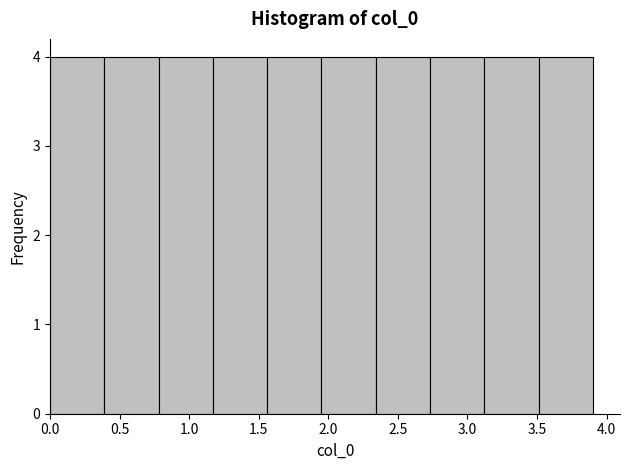

Reading left to right, list every bar in this chart as the range it spans on the x-axis followed by its height. Neither the bar edges nor the heights are printed on the chart, so give them approximately, as read against the axes.

0.00 to 0.40: 4
0.40 to 0.80: 4
0.80 to 1.15: 4
1.15 to 1.55: 4
1.55 to 1.95: 4
1.95 to 2.35: 4
2.35 to 2.75: 4
2.75 to 3.10: 4
3.10 to 3.50: 4
3.50 to 3.90: 4